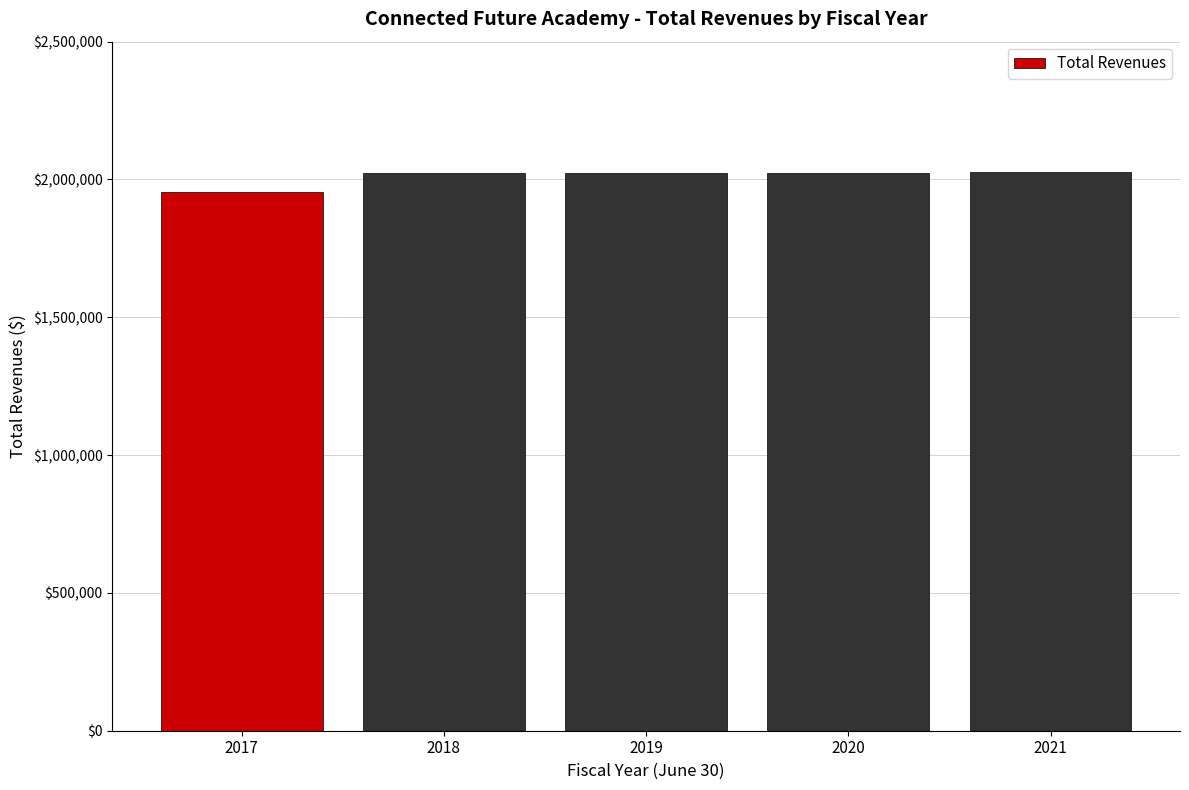

What is the difference between the second highest and second lowest values?

897.6